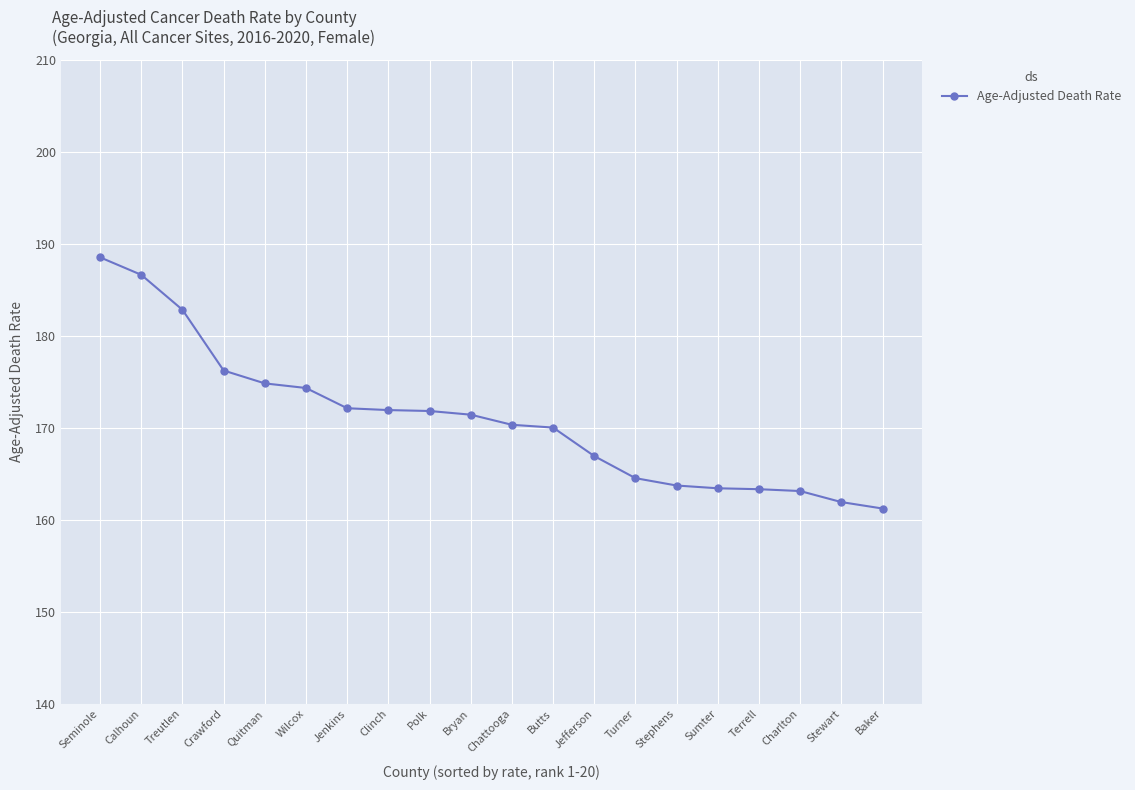

What is the maximum value shown in the chart?

188.5